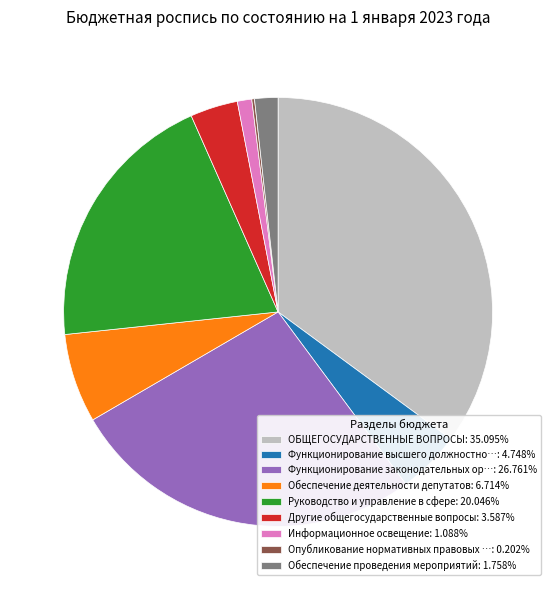

Is there a majority slice in this chart?

No